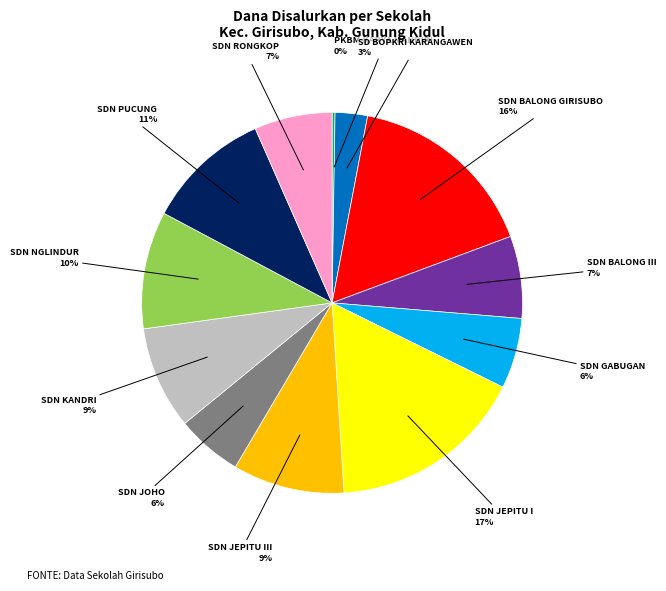

To the nearest percent, what is the average slice percentage?

8%